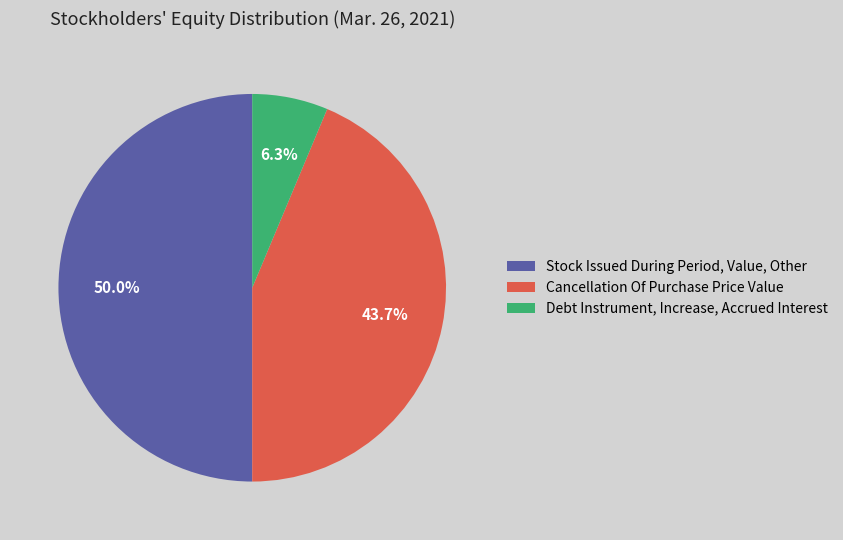

Does Cancellation Of Purchase Price Value represent more than half of the total?

No